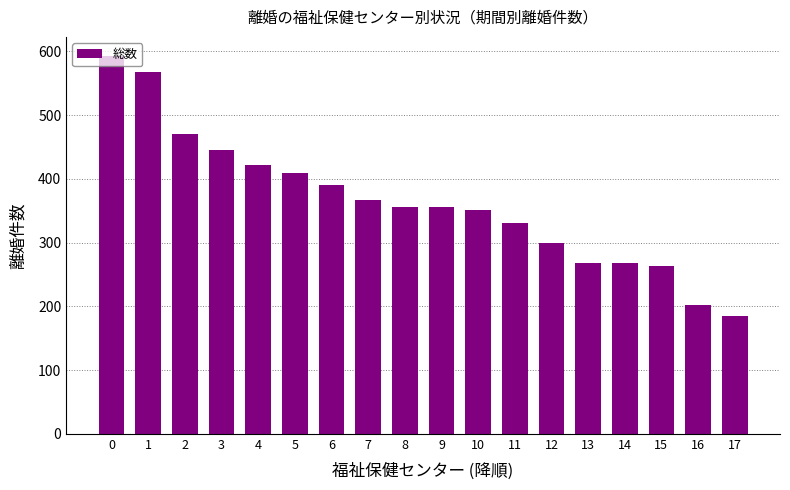

How many values are below 356?

9